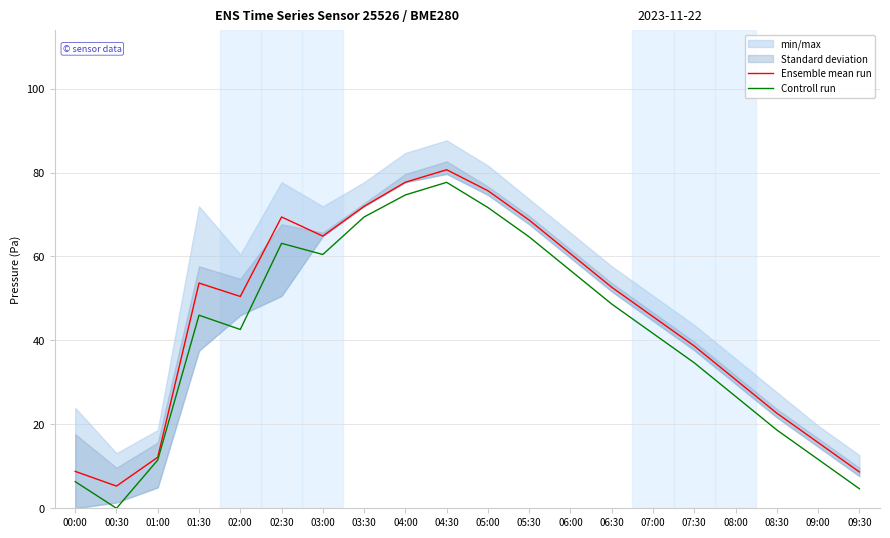

Rank the categories by Ensemble mean run value from highest to lowest.

04:30, 04:00, 05:00, 03:30, 02:30, 05:30, 03:00, 06:00, 01:30, 06:30, 02:00, 07:00, 07:30, 08:00, 08:30, 09:00, 01:00, 00:00, 09:30, 00:30